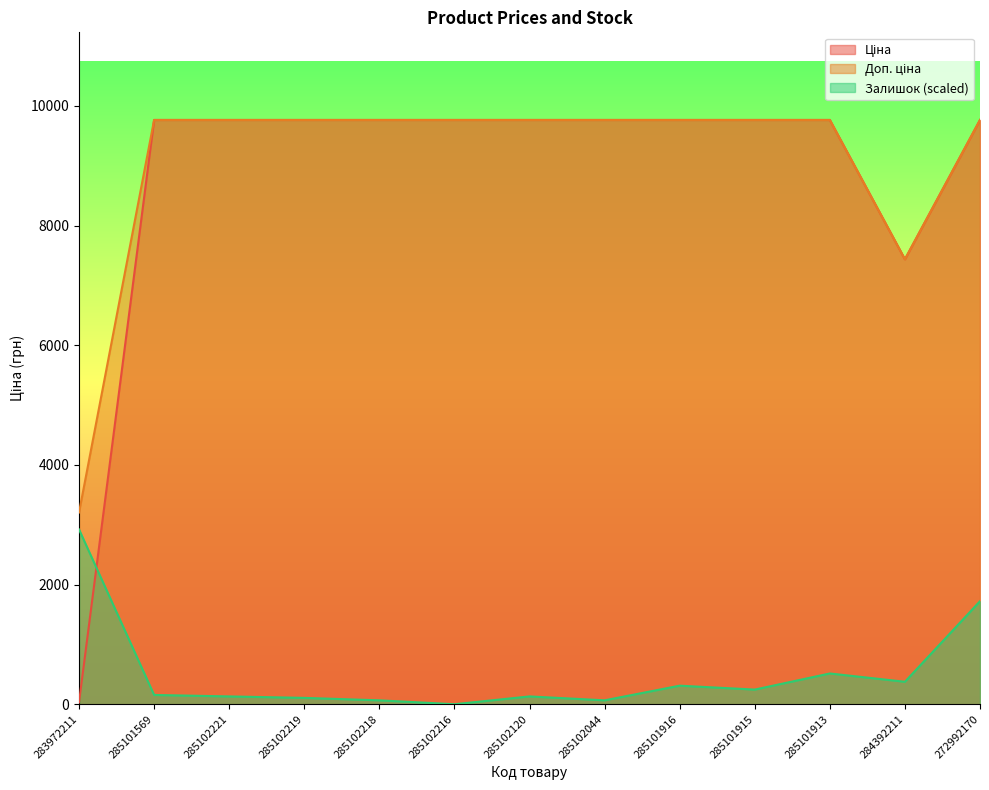

Rank the series at 283972211 from highest to lowest value.

Доп. ціна, Залишок, Ціна